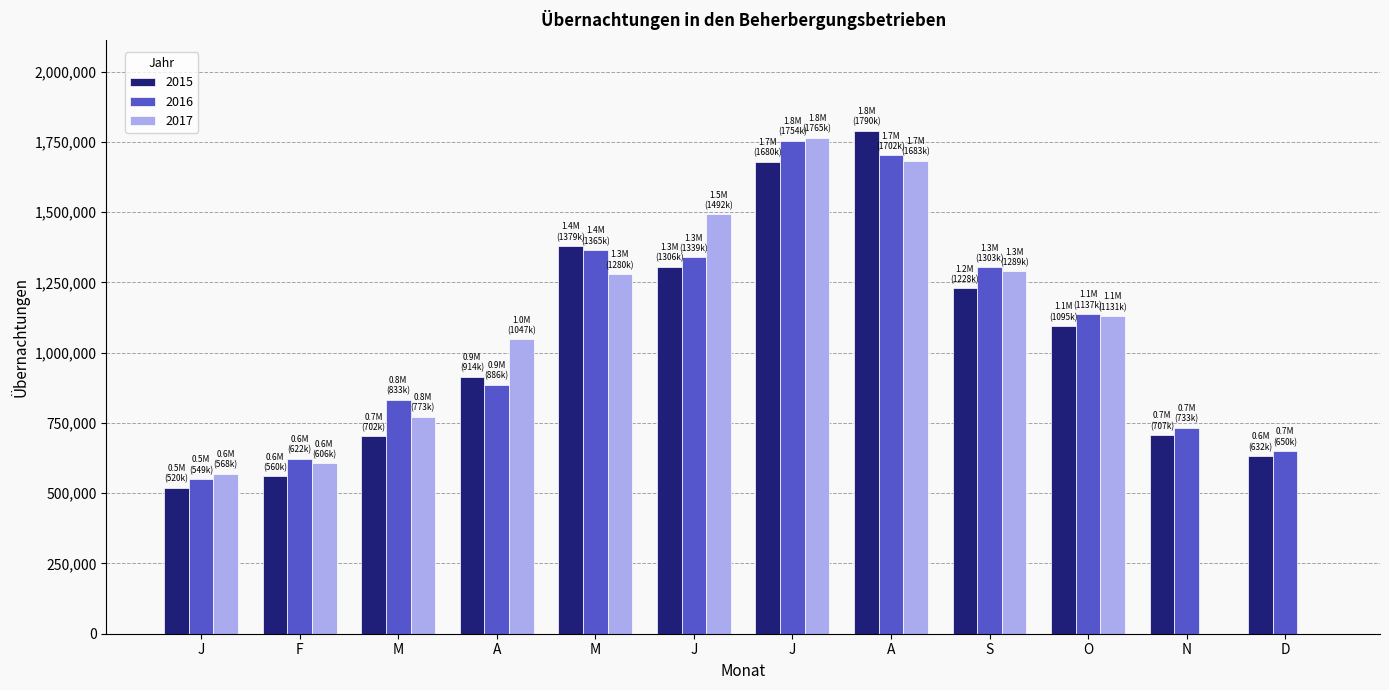

What are all the series names shown in the legend?

2015, 2016, 2017